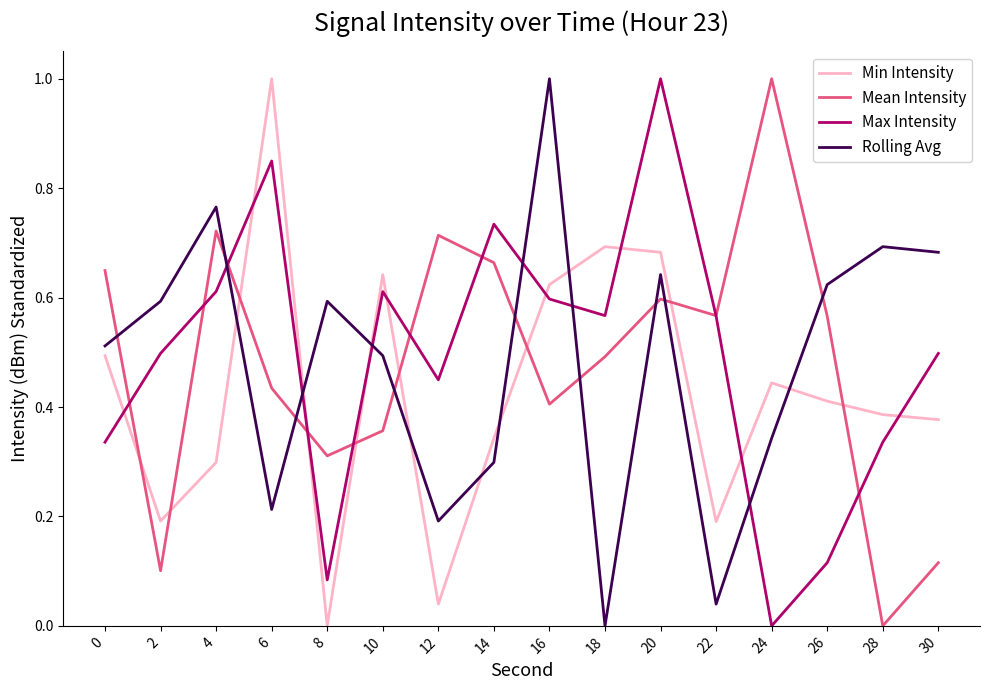

The Rolling Avg series shows 0.3 at 6. True or false?

False